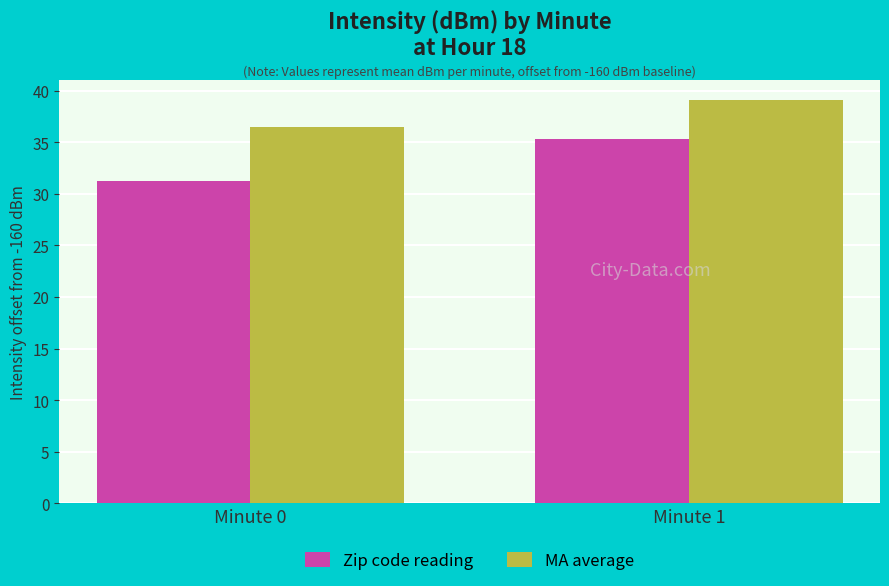

Does the chart contain stacked bars?

No